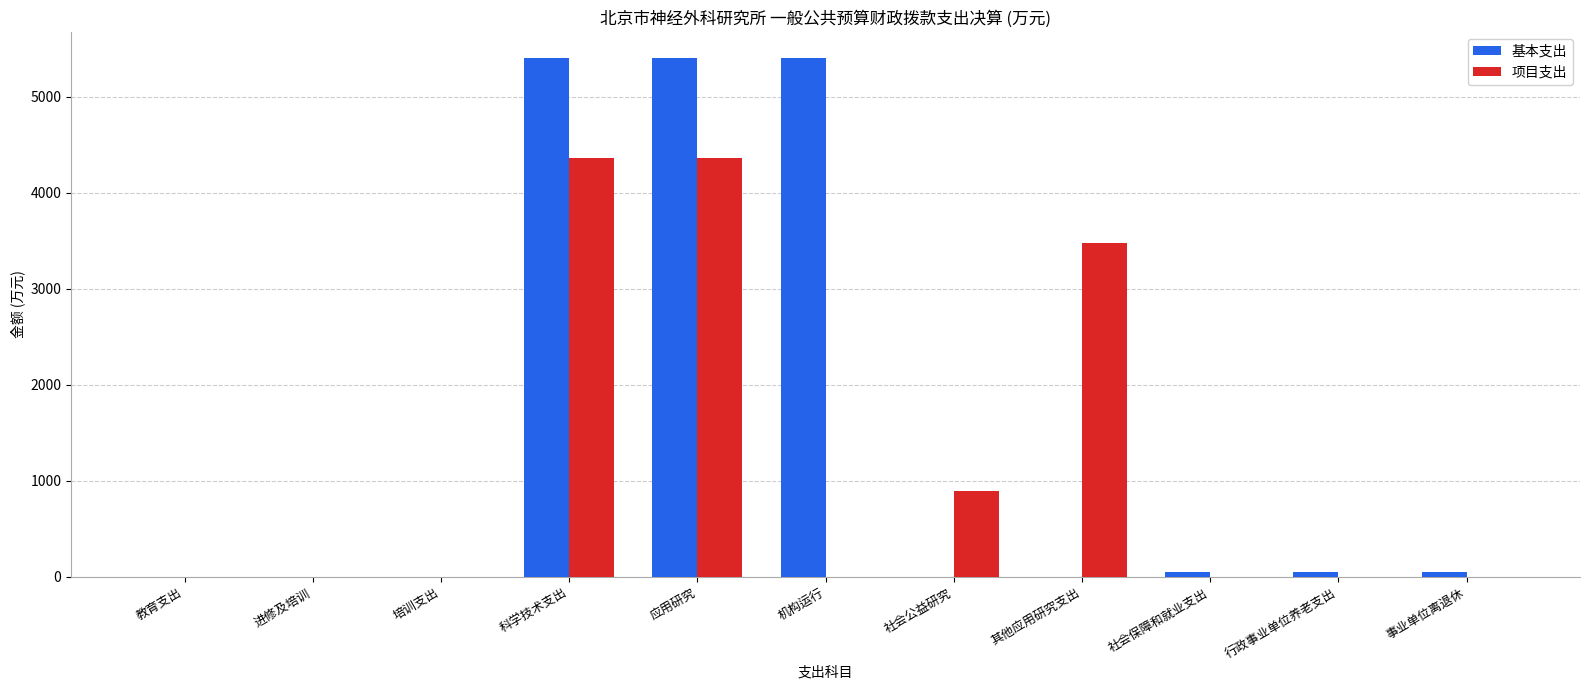

What is the sum of all 基本支出 values?

16376.3